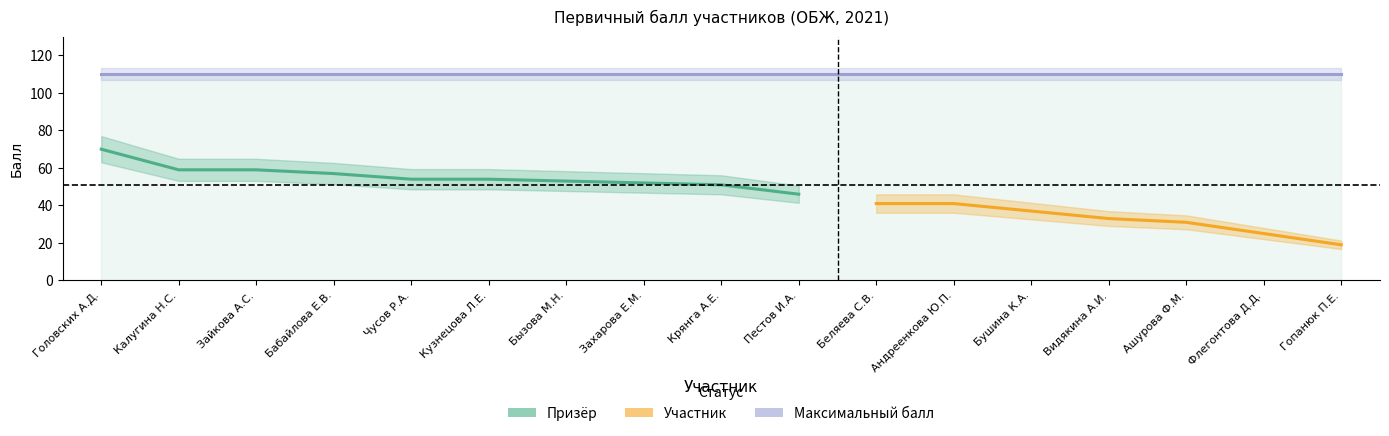

List the labels in order of Максимальный балл value, smallest first.

Головских А.Д., Калугина Н.С., Зайкова А.С., Бабайлова Е.В., Чусов Р.А., Кузнецова Л.Е., Бызова М.Н., Захарова Е.М., Крянга А.Е., Пестов И.А., Беляева С.В., Андреенкова Ю.П., Бушина К.А., Видякина А.И., Ашурова Ф.М., Флегонтова Д.Д., Гопанюк П.Е.